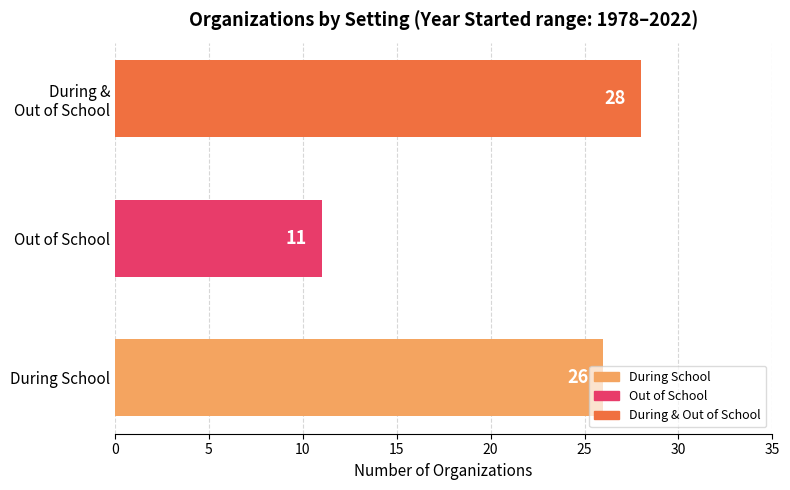

Reading left to right, what are all the values shown in this chart?

26	11	28